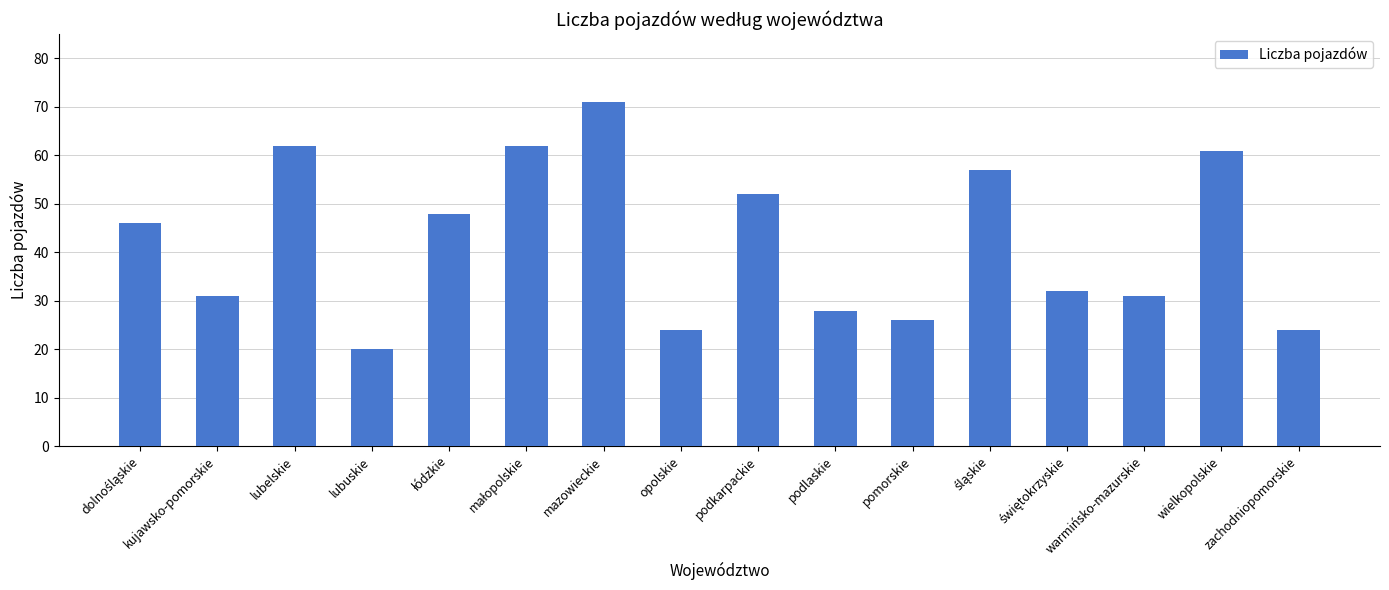

What is the average value?

42